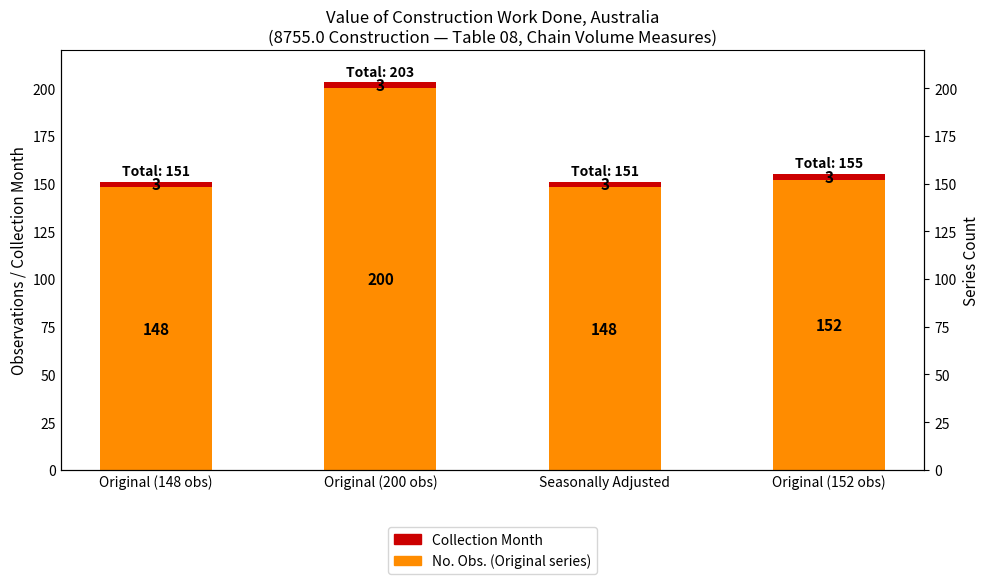

What is the difference between the No. Obs. (Original series) values at Original (152 obs) and Original (200 obs)?

48